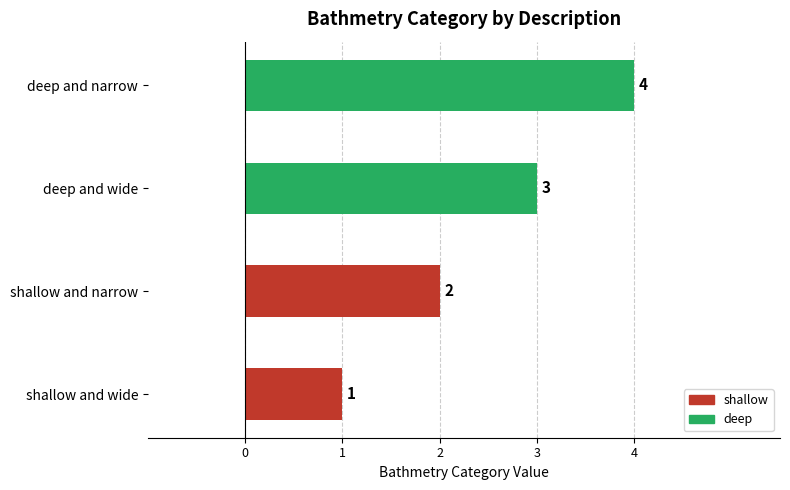

Rank the categories by value from highest to lowest.

deep and narrow, deep and wide, shallow and narrow, shallow and wide